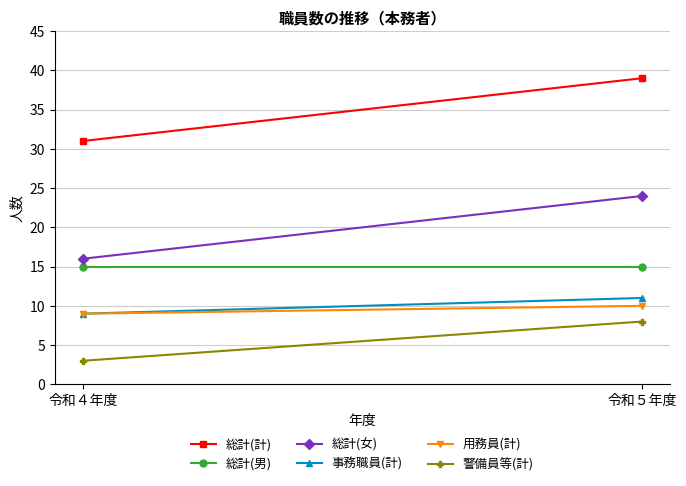

The value of 用務員(計) at 令和４年度 is 12. True or false?

False